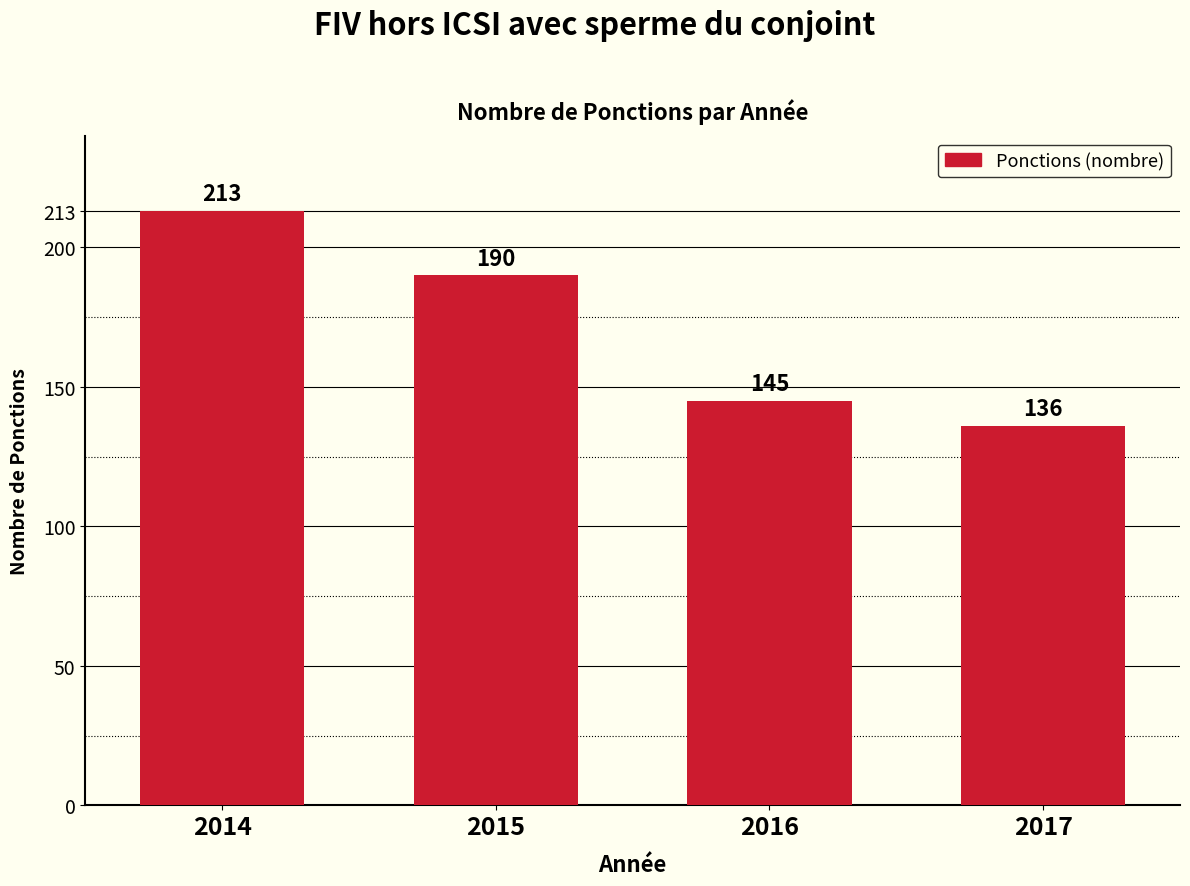

Reading right to left, extract all data points from this chart.

2017=136	2016=145	2015=190	2014=213